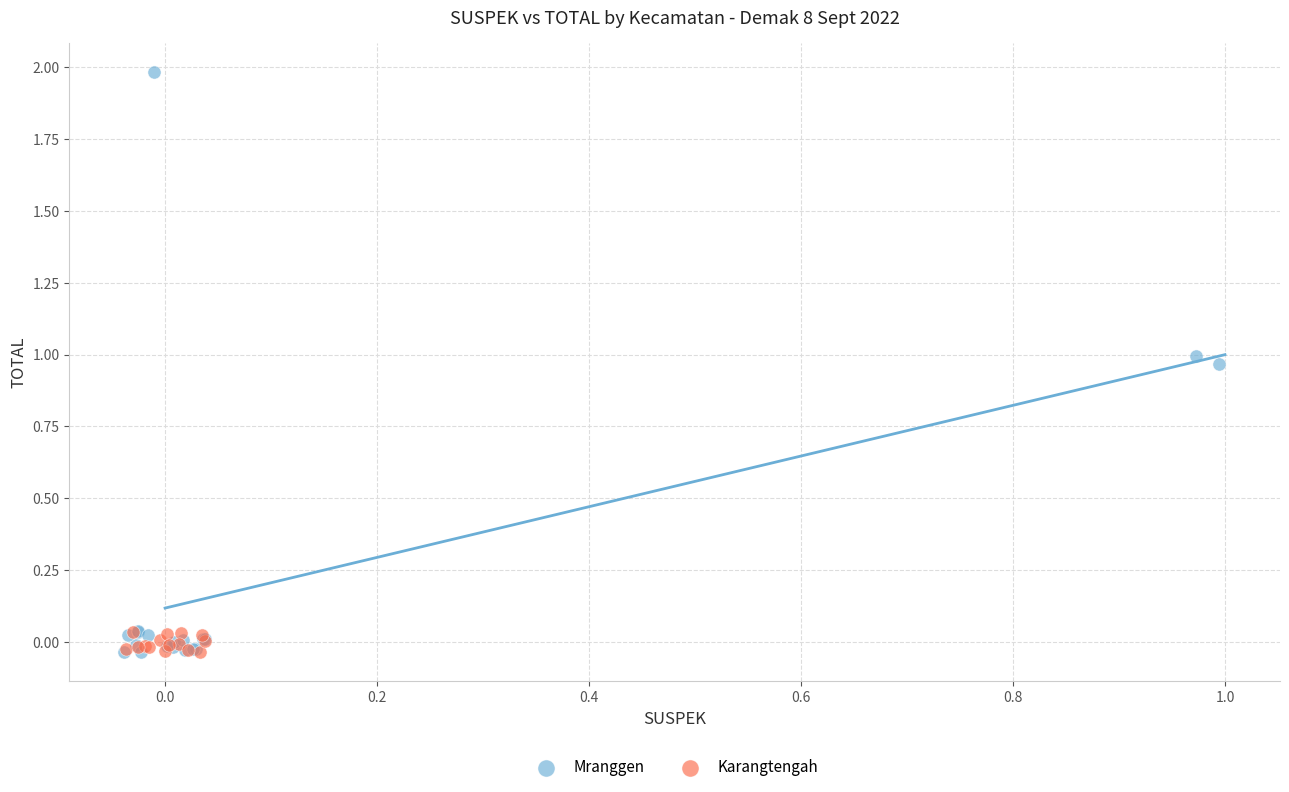

Which series has the widest spread of Y values?

Mranggen